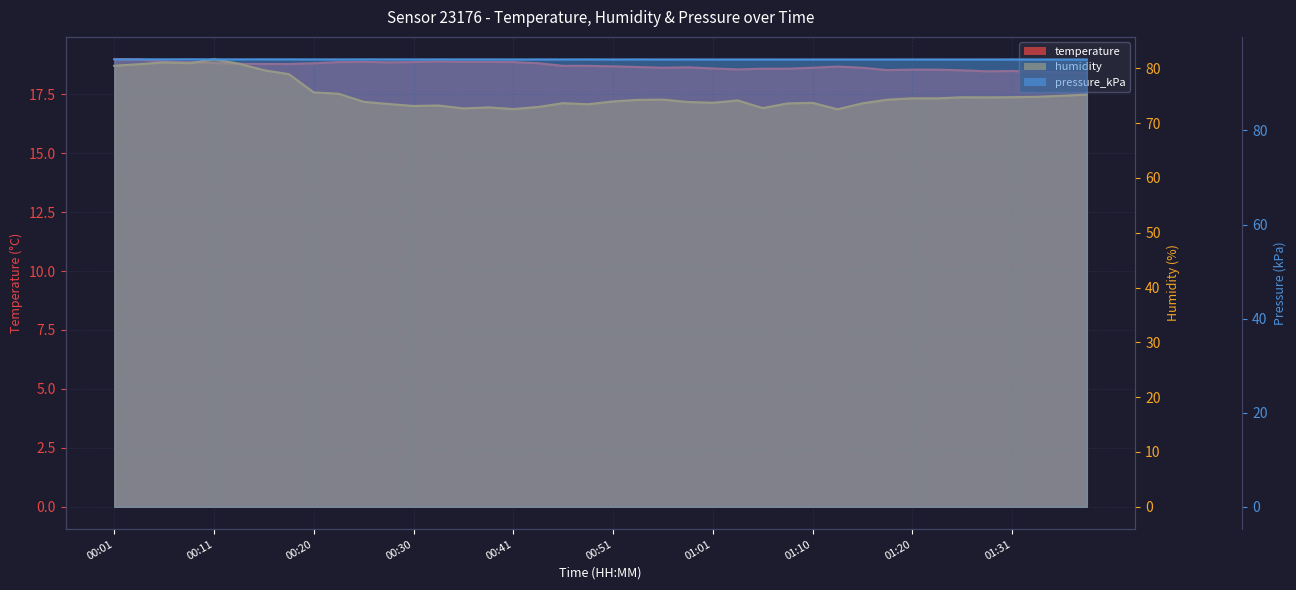

How many interior local peaks does the pressure_kPa series have?

13